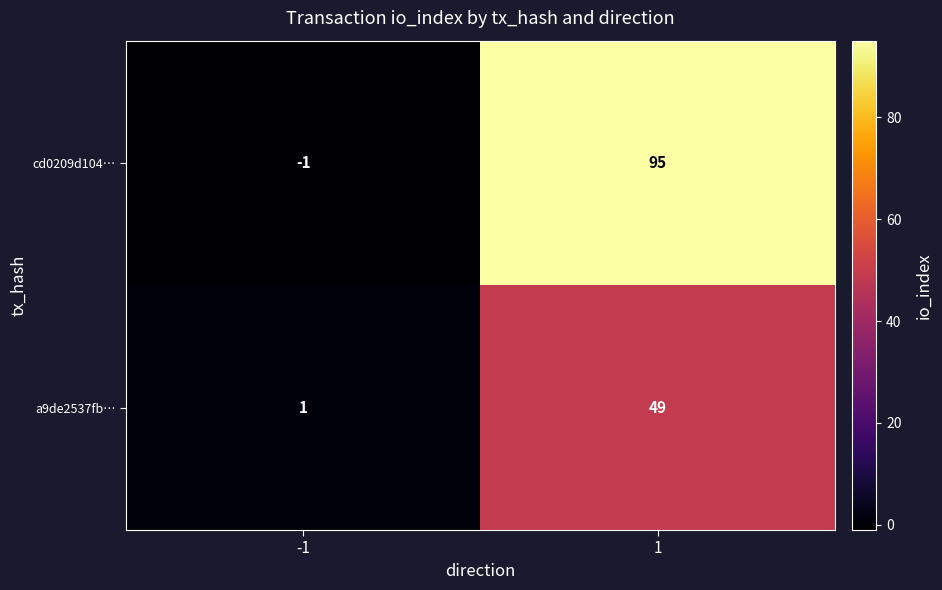

Which series has the widest spread of values?

cd0209d104…